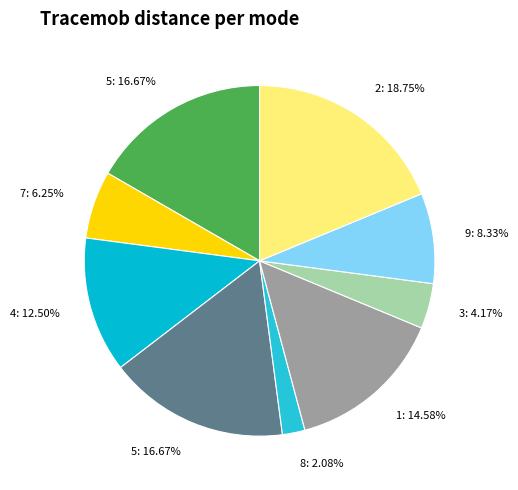

How many segments does this pie chart have?

9